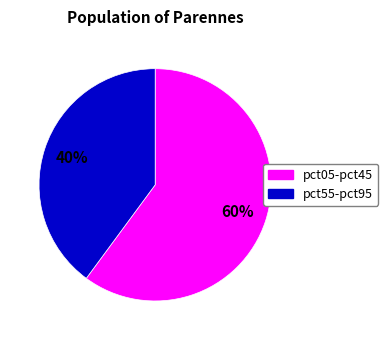

To the nearest percent, what is the difference between the largest and smallest slice percentages?

20%